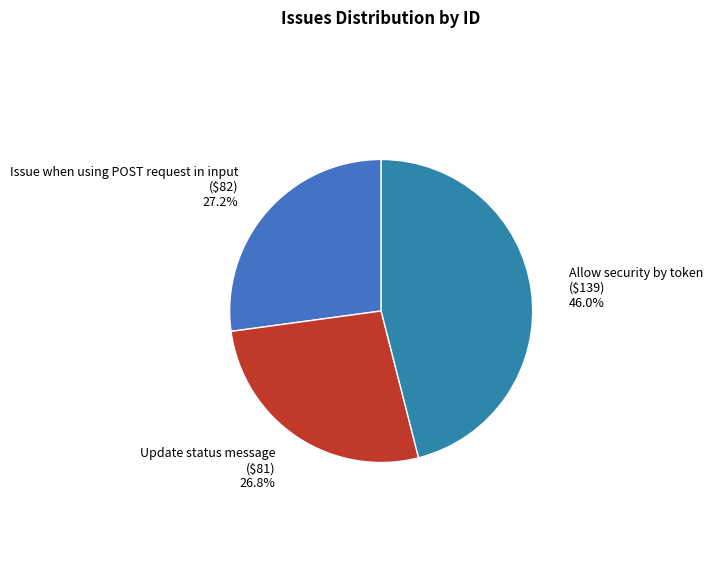

Is Update status message the majority of the pie?

No